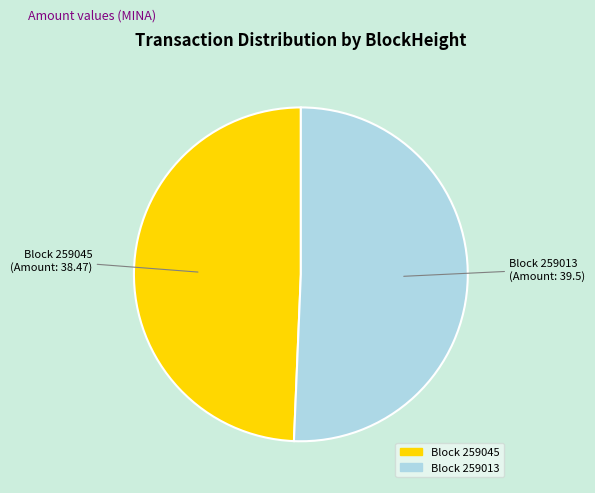

What is the largest slice in the pie chart?

Block 259013